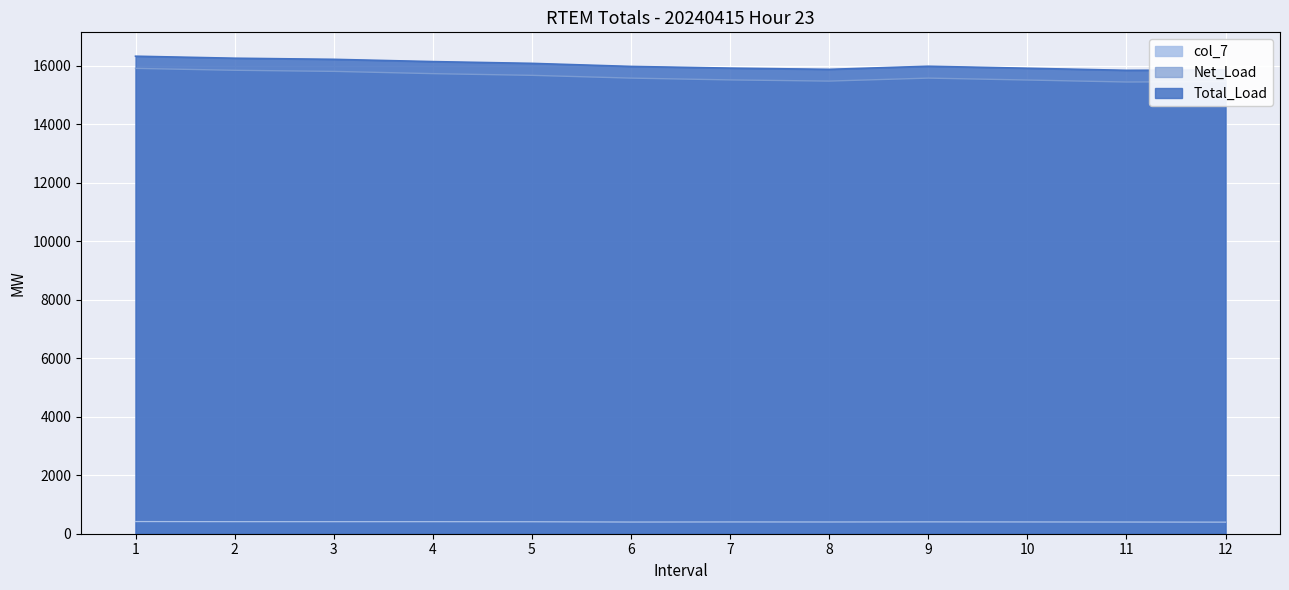

What is the value of the col_7 point at the 11th from the left?

399.7